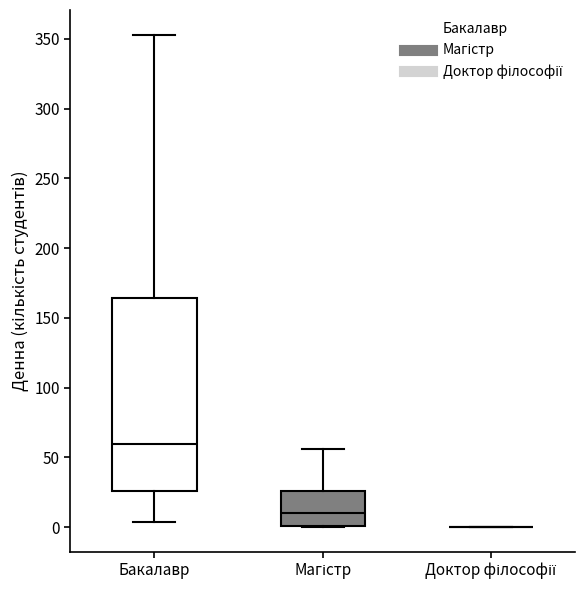

Where does the lower whisker of the box for Бакалавр end on the y-axis? The values are not printed on the chart, so give them approximately, as read against the axis.

5